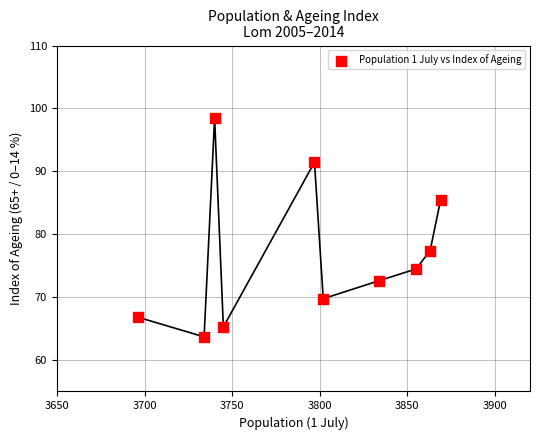

What Y value in the scatter plot is closest to 81?

77.4